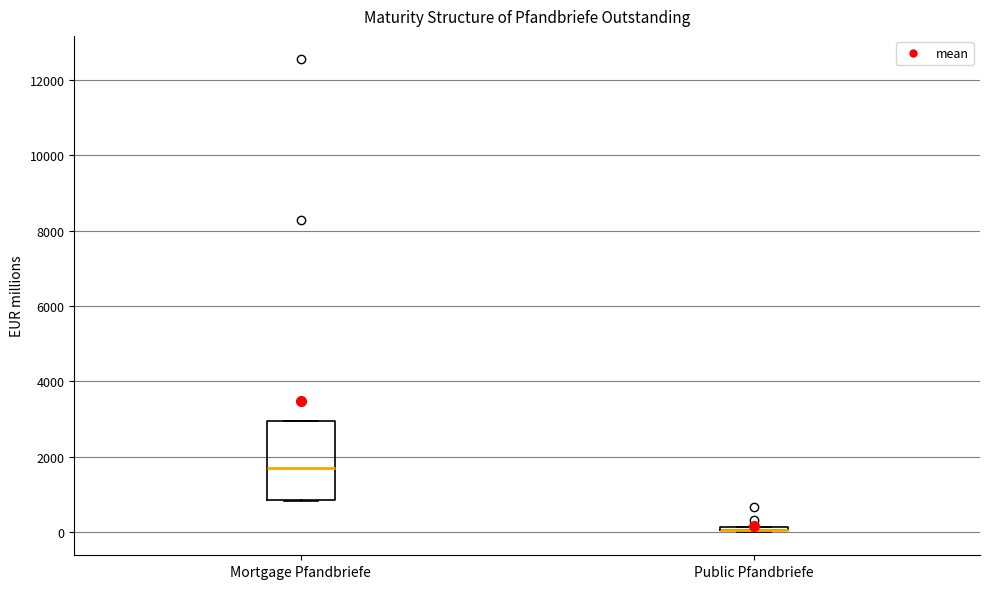

Comparing the boxes themselves (not the whiskers), which one is the tallest?

Mortgage Pfandbriefe